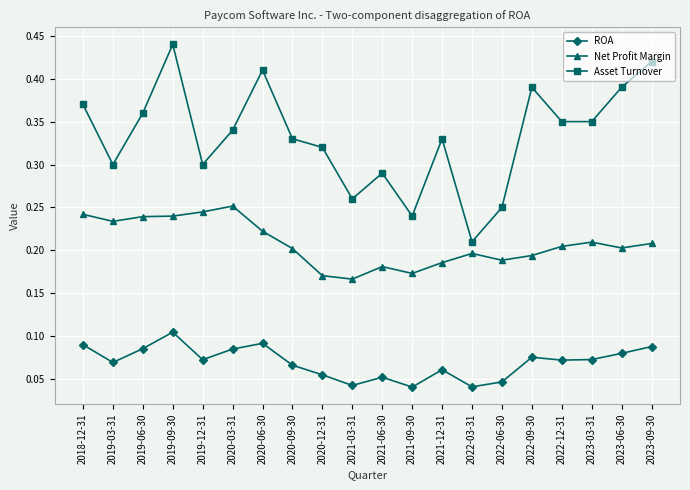

Between 2020-09-30 and 2020-12-31, which series saw the biggest shift?

Net Profit Margin